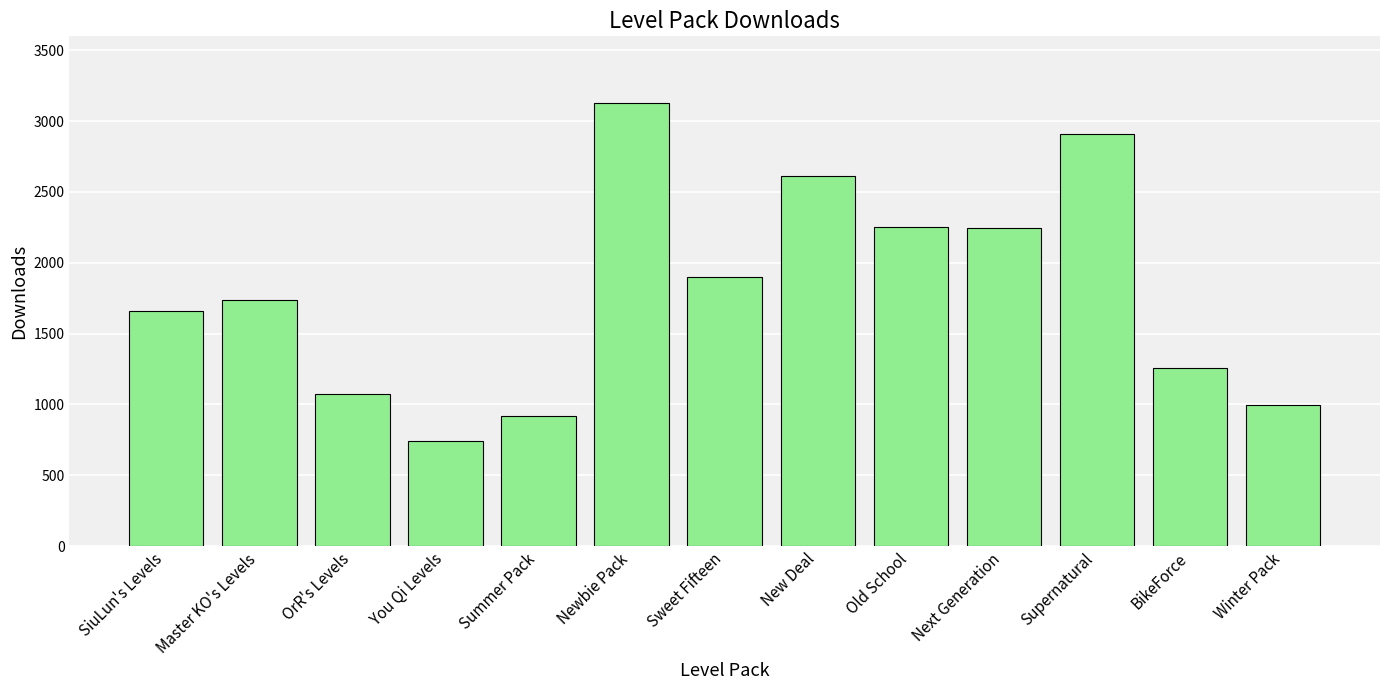

The chart shows a value of 2912 at Supernatural. True or false?

True